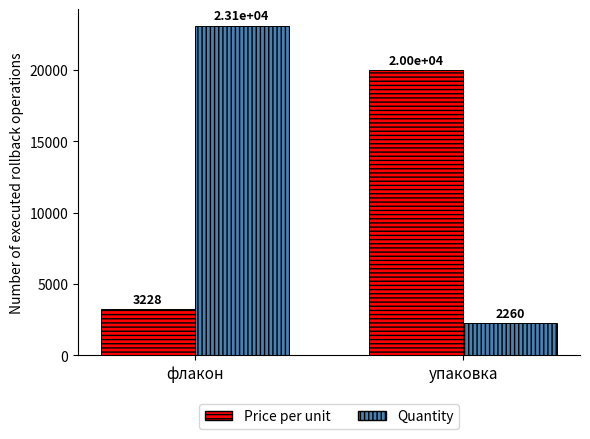

What is the greatest value displayed?

23099.0